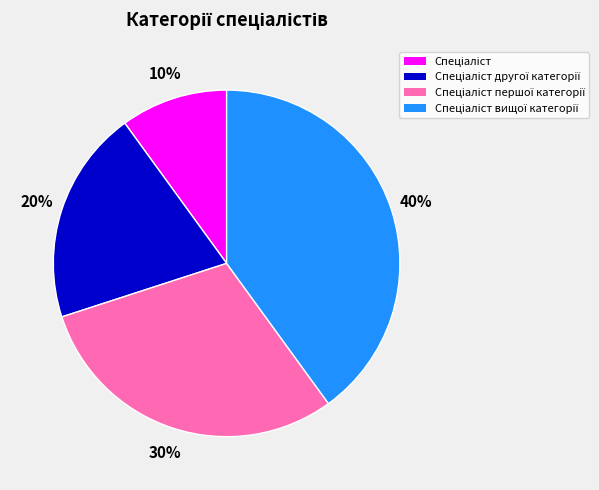

Count the number of slices in the pie.

4